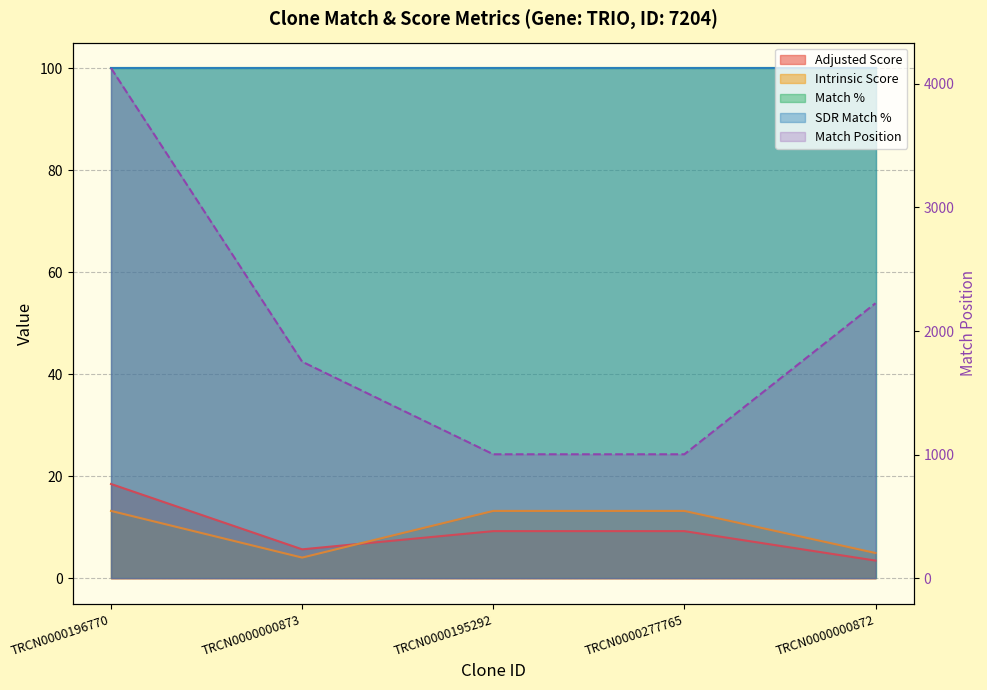

The Match Position series shows 2225.0 at TRCN0000000872. True or false?

True